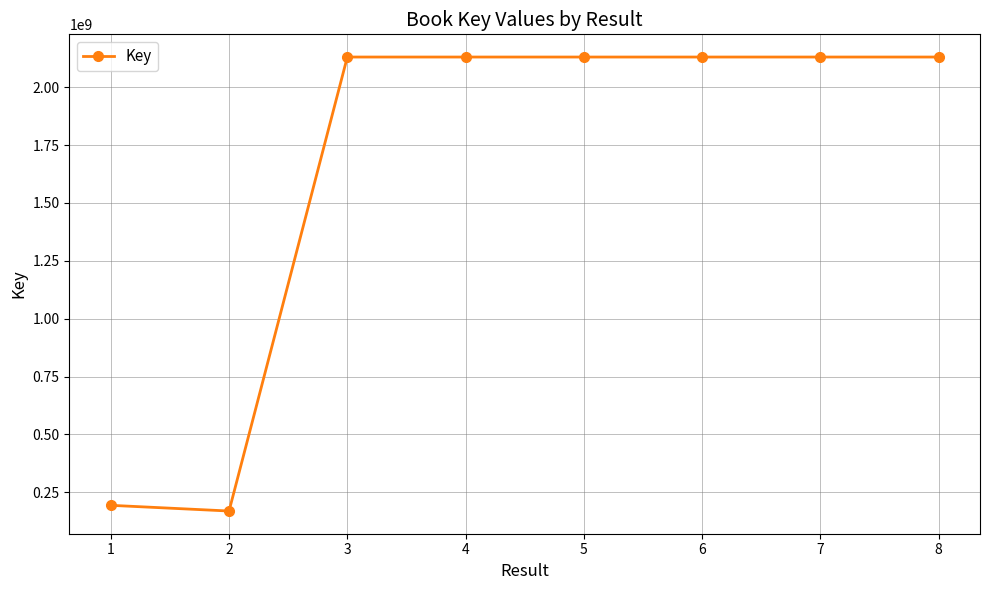

How many values are below 2130395748?

4